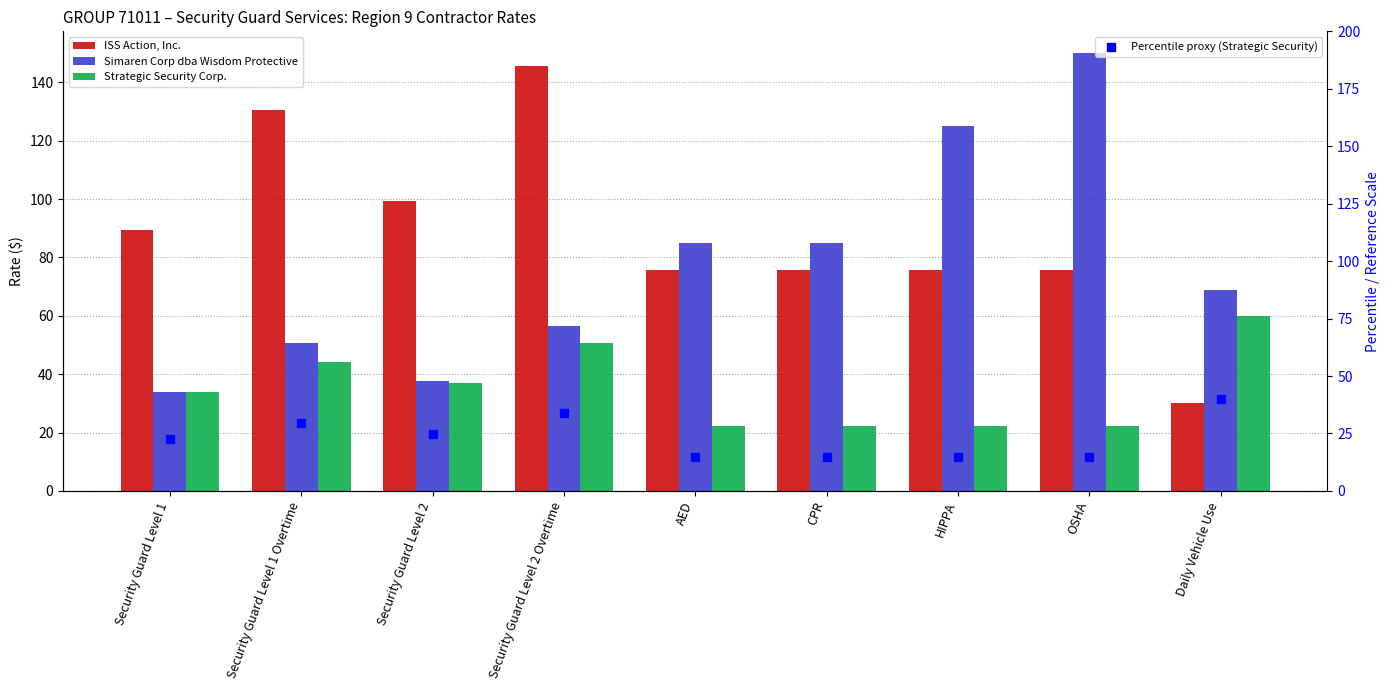

At how many categories does at least one series exceed 74?

8